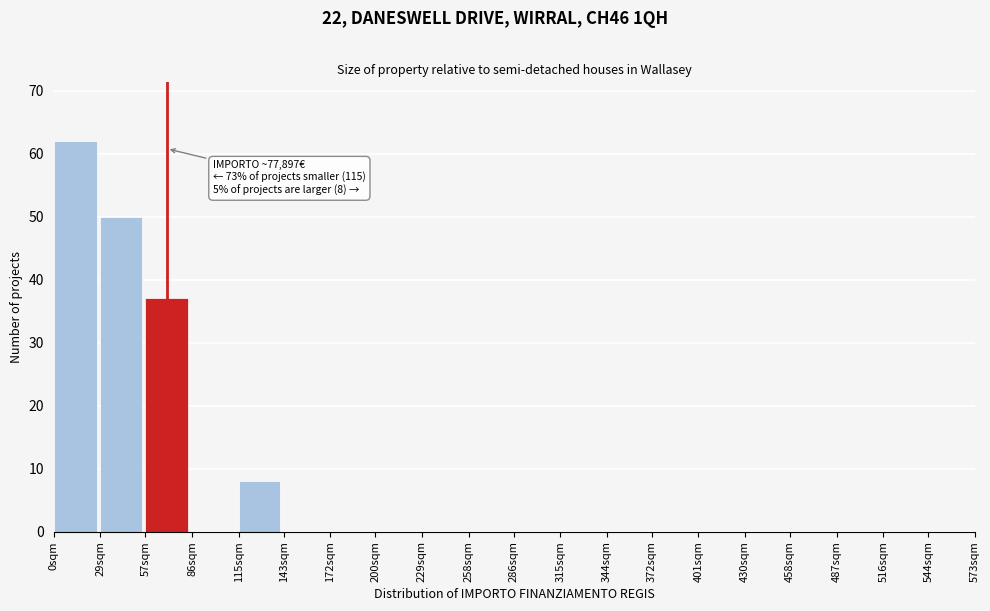

Reading right to left, transcribe all the data shown in this chart.

544sqm=0	516sqm=0	487sqm=0	458sqm=0	430sqm=0	401sqm=0	372sqm=0	344sqm=0	315sqm=0	286sqm=0	258sqm=0	229sqm=0	200sqm=0	172sqm=0	143sqm=0	115sqm=8	86sqm=0	57sqm=37	29sqm=50	0sqm=62